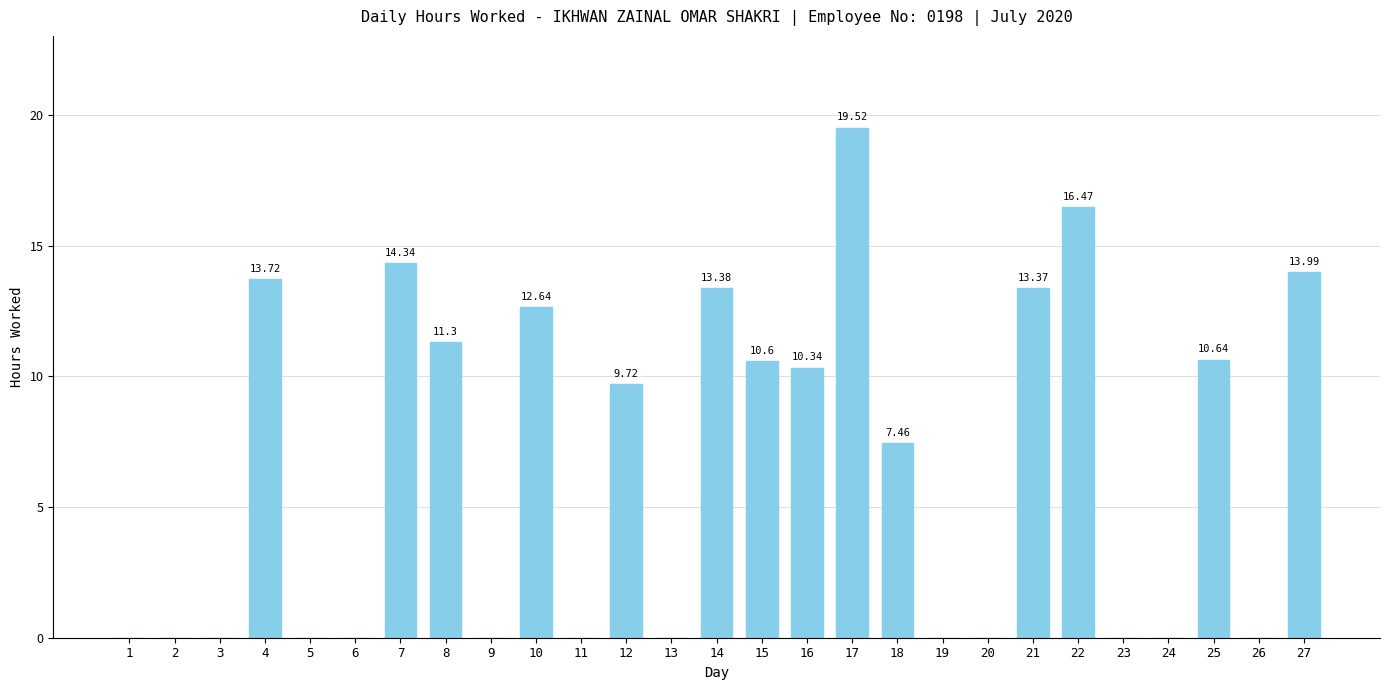

What is the sum of the values at 11 and 14?

13.4